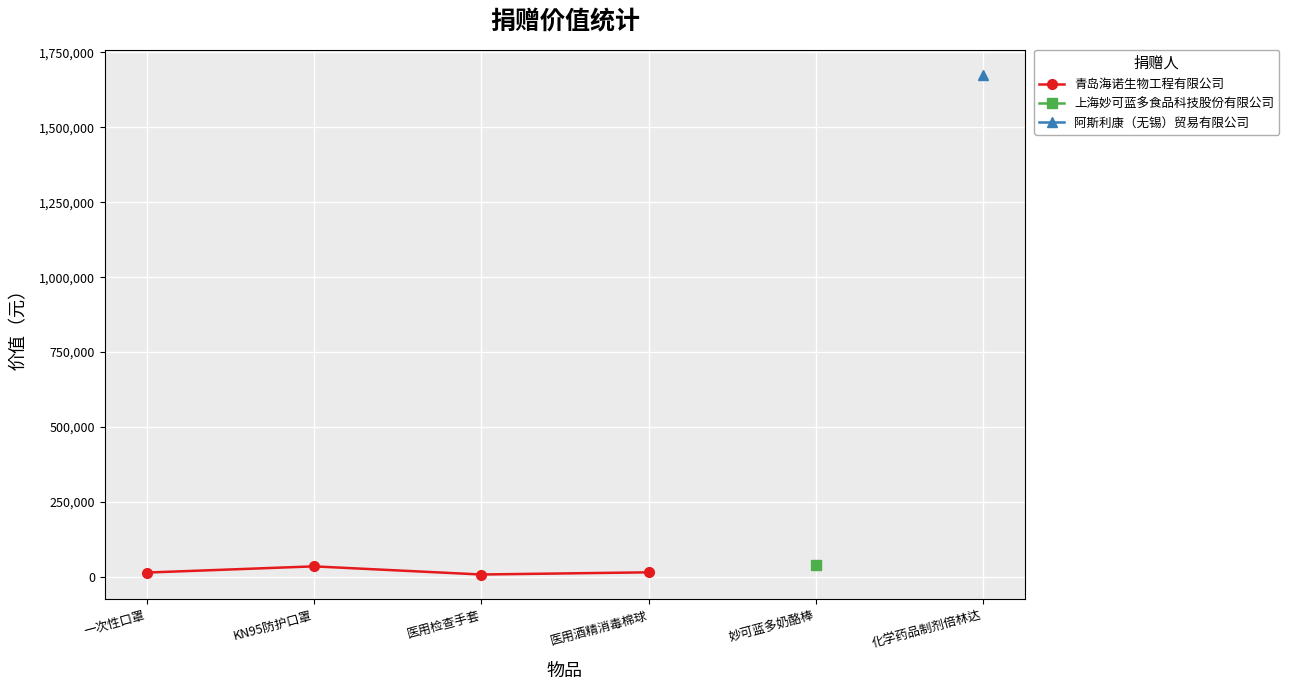

What is the difference between the second highest and minimum values?

7280